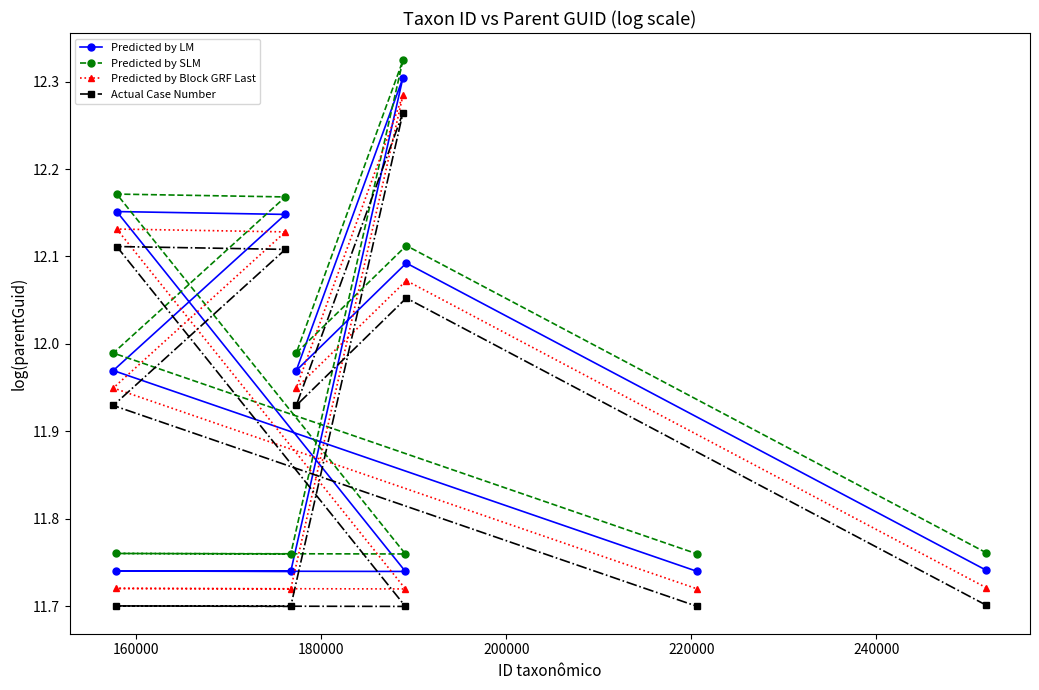

At how many categories does at least one series exceed 12?

4